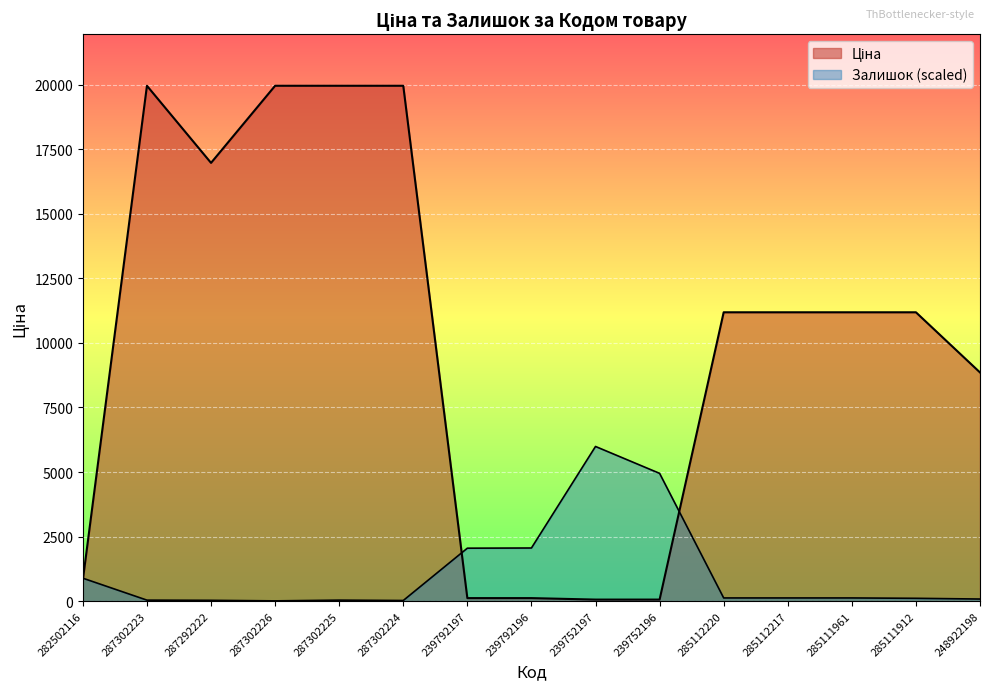

Between 239792196 and 285112220, which series saw the biggest shift?

Ціна